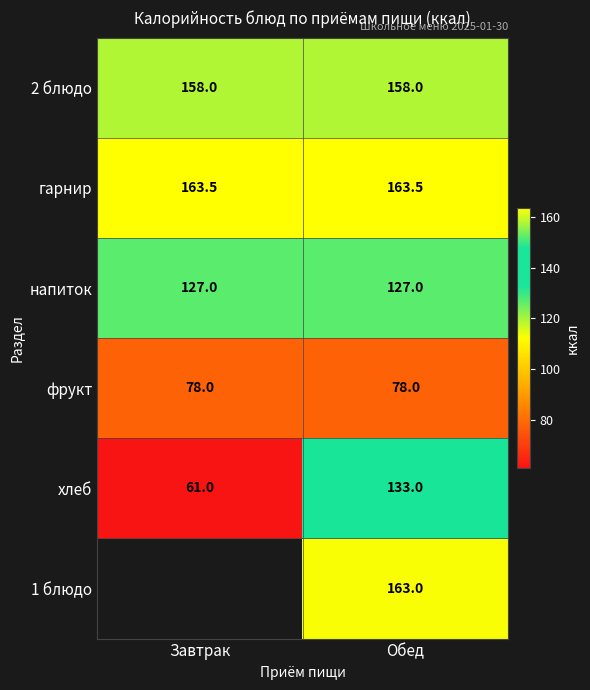

Rank the series at Обед from highest to lowest value.

гарнир, 1 блюдо, 2 блюдо, хлеб, напиток, фрукт